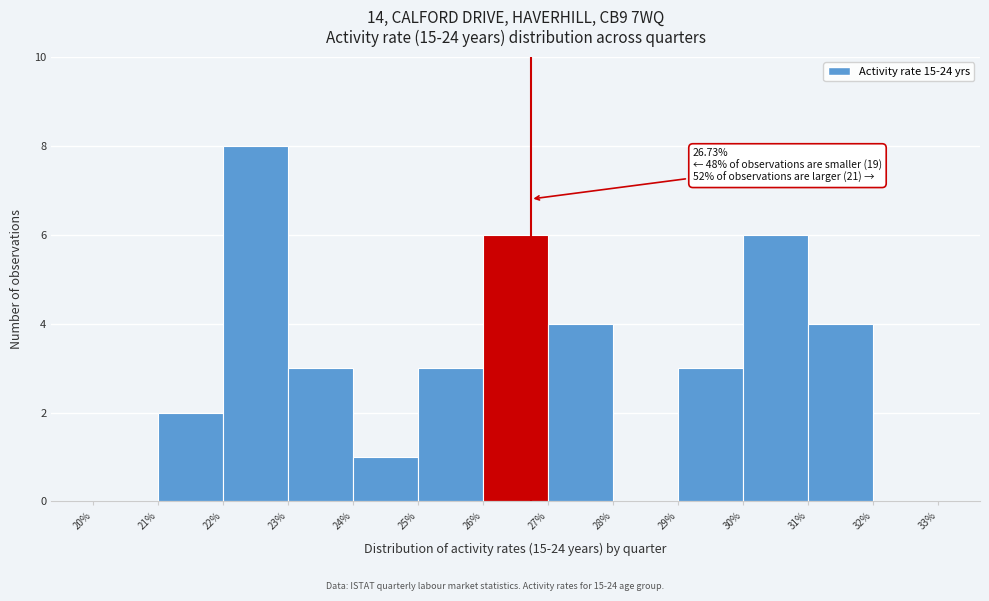

Over which range of the x-axis is the bar tallest?

22% to 23%